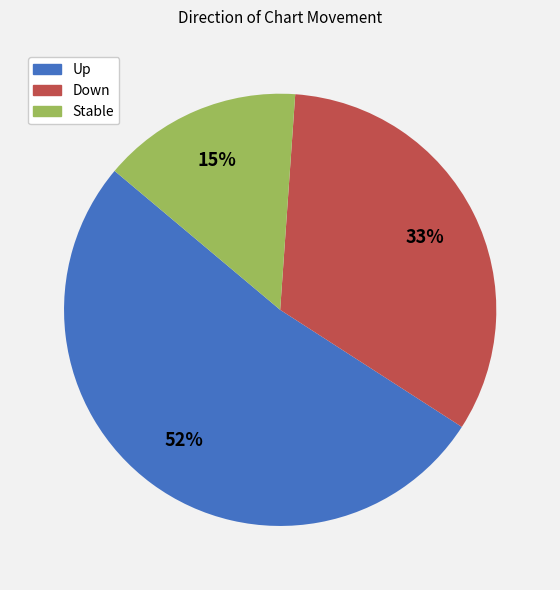

To the nearest percent, what is the difference between the largest and smallest slice percentages?

37%